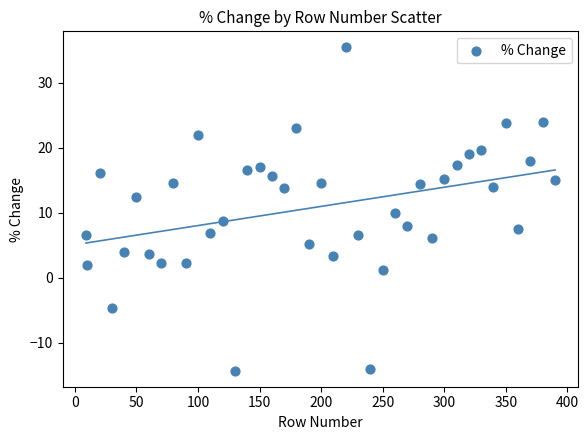

What is the range of Y values (max minus min)?

49.7